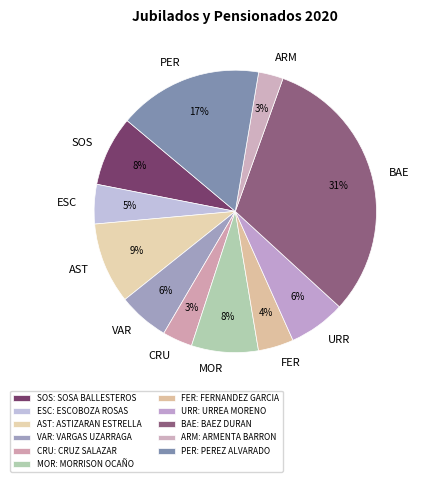

What is the largest slice in the pie chart?

BAEZ DURAN